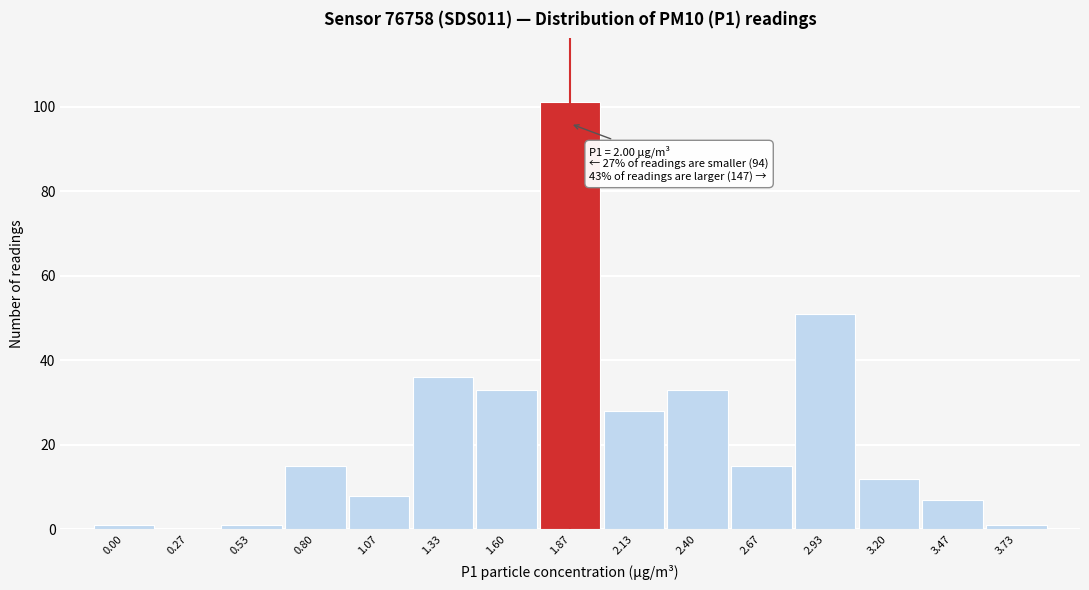

Reading left to right, what are all the values shown in this chart?

0.00=1	0.27=0	0.53=1	0.80=15	1.07=8	1.33=36	1.60=33	1.87=101	2.13=28	2.40=33	2.67=15	2.93=51	3.20=12	3.47=7	3.73=1